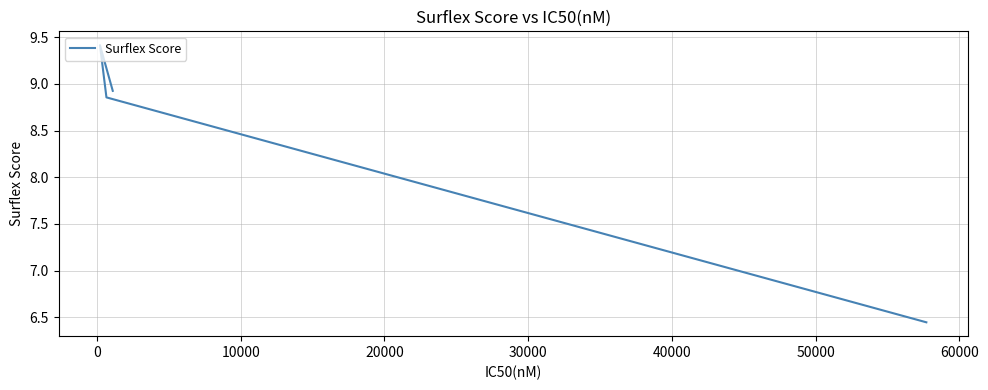

True or false: the data has more than 2 interior local peaks.

False